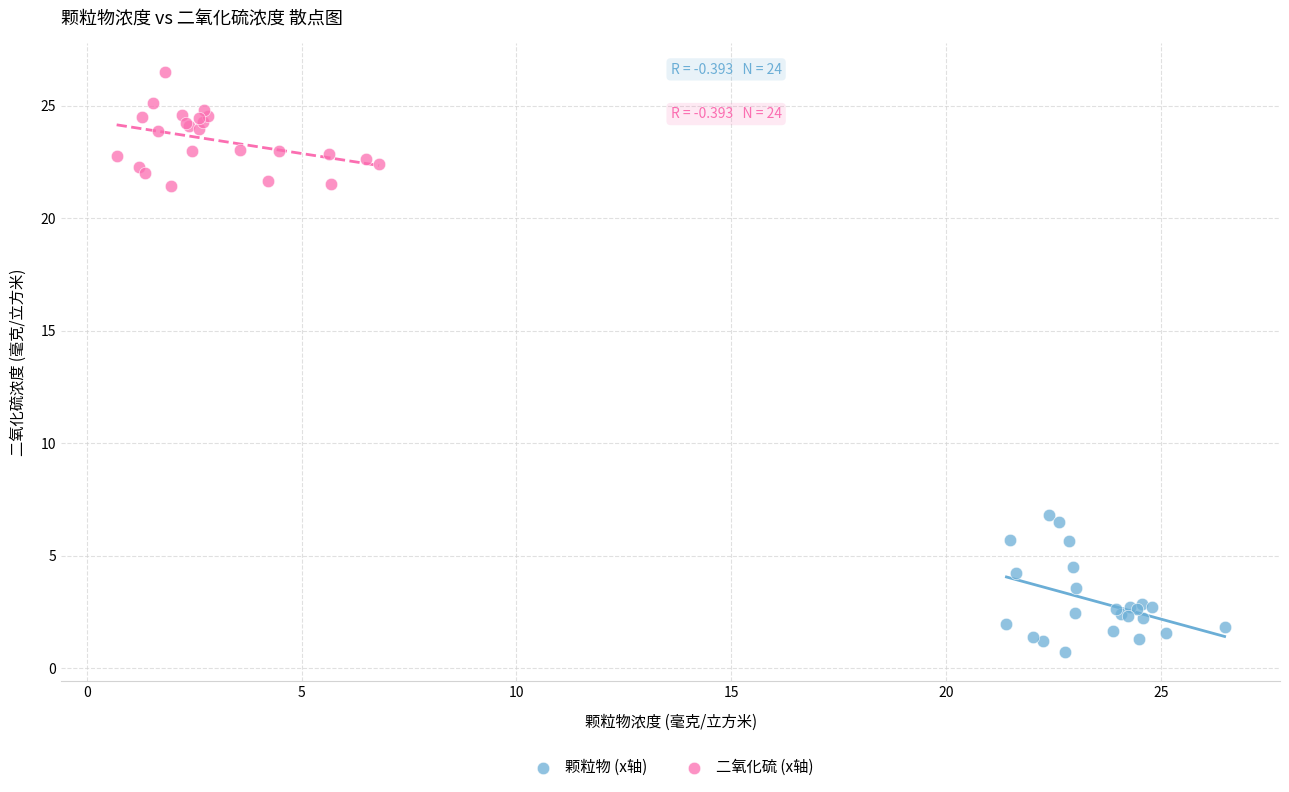

Which series contains the highest Y value?

二氧化硫 (x轴)